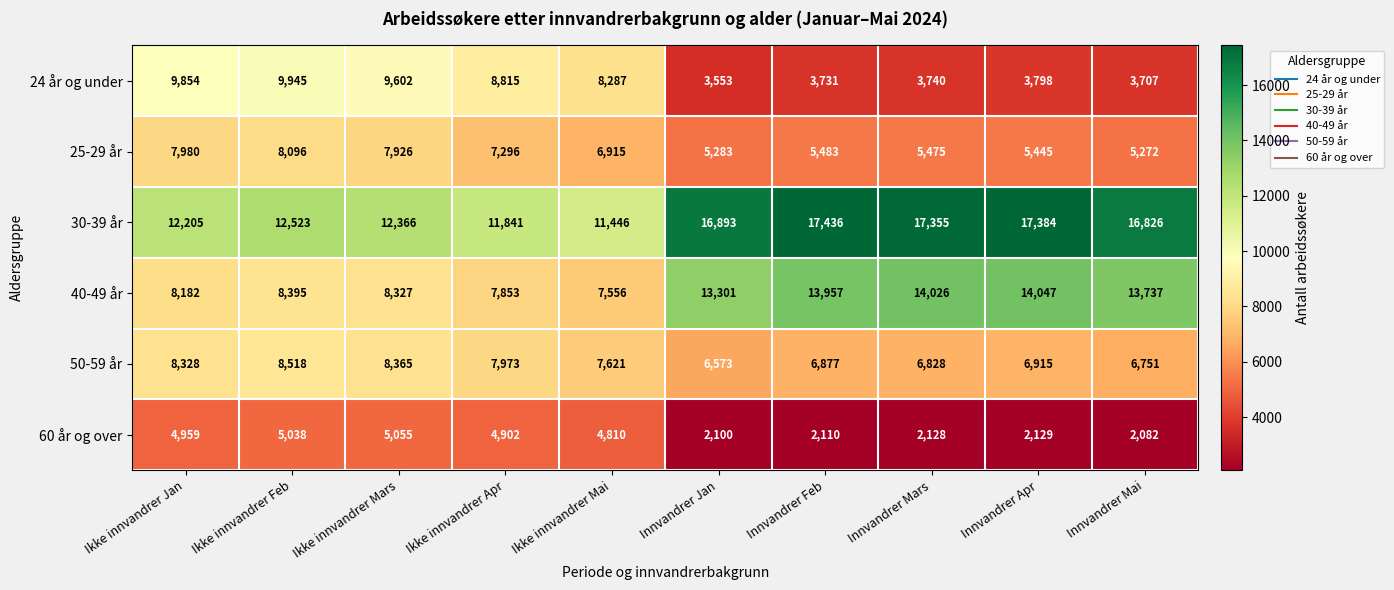

Where is 40-49 år nearest to the value 10801?

Ikke innvandrer Feb